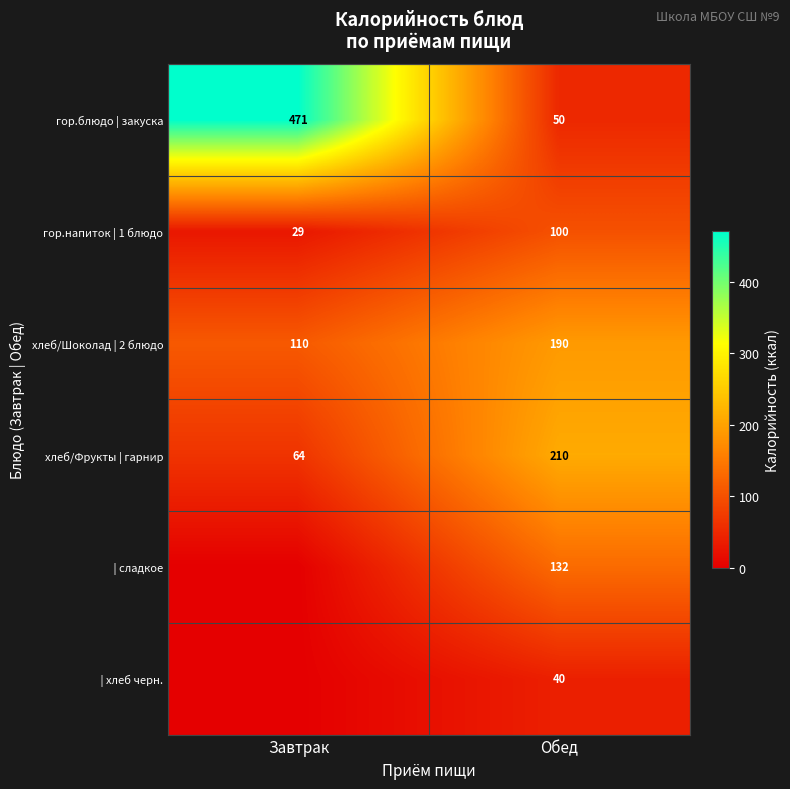

What is the lowest value of the гор.блюдо | закуска series?

50